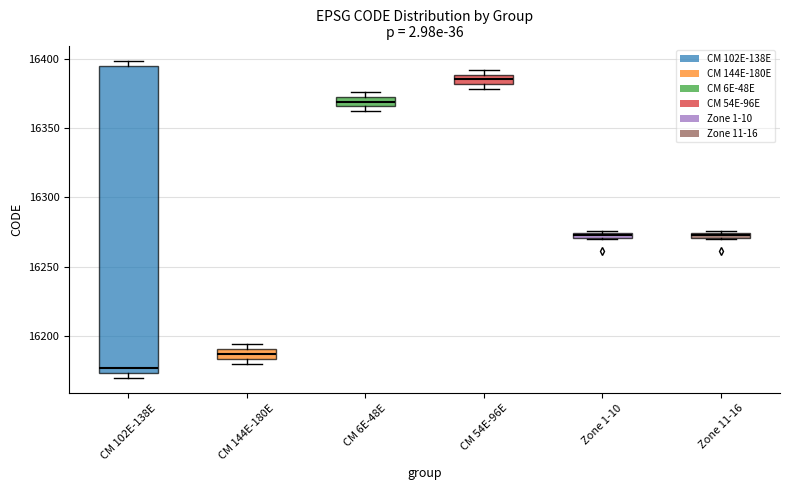

Which box's median line is the highest?

CM 54E-96E